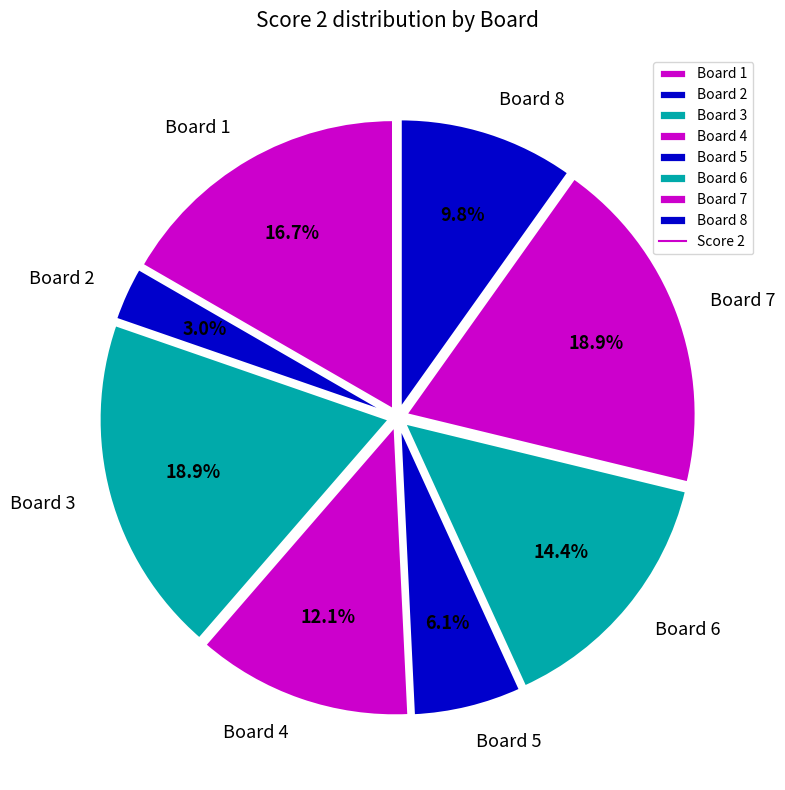

Do Board 6 and Board 7 together represent more than half of the pie?

No